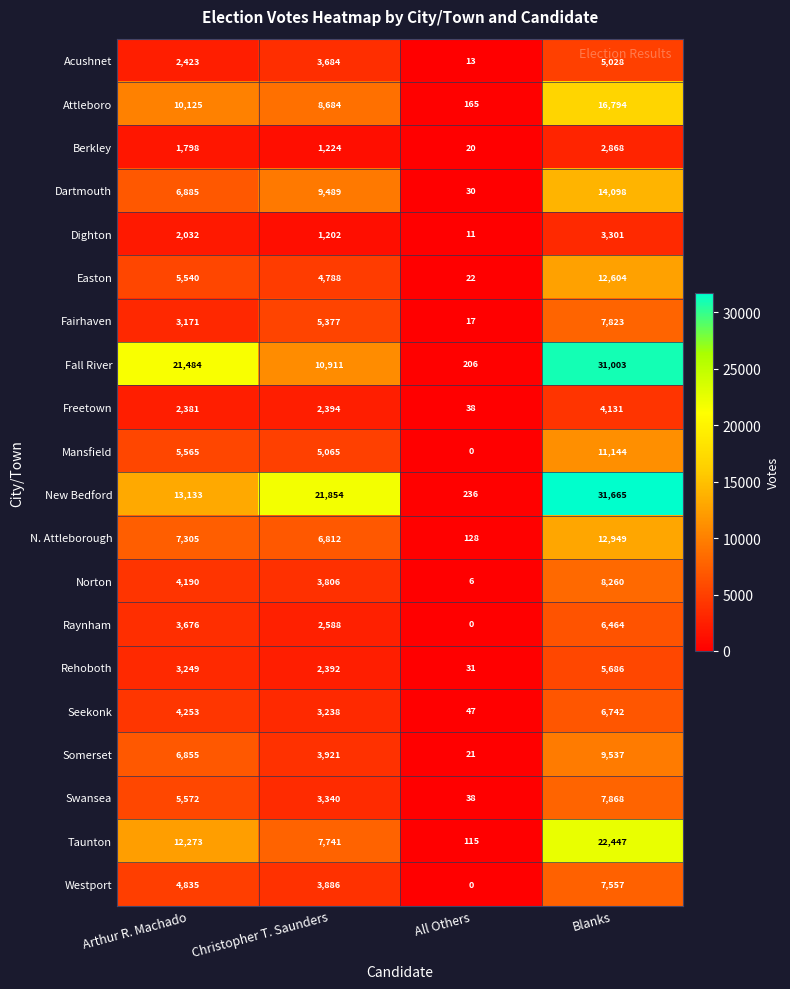

The Raynham series shows 3852 at All Others. True or false?

False